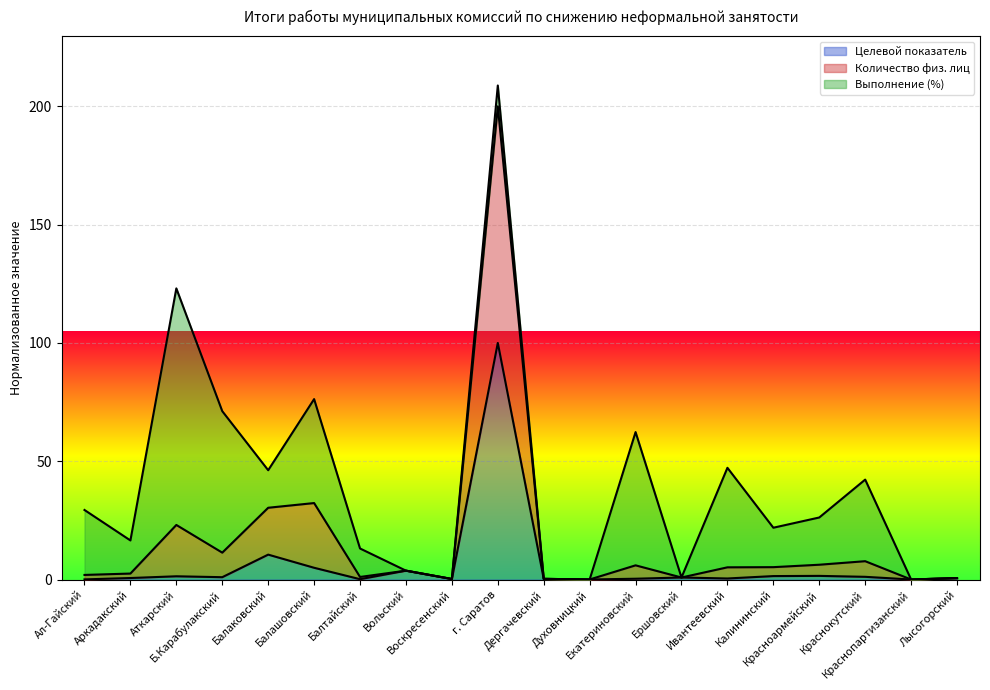

How many values in the Целевой показатель series exceed 0?

19